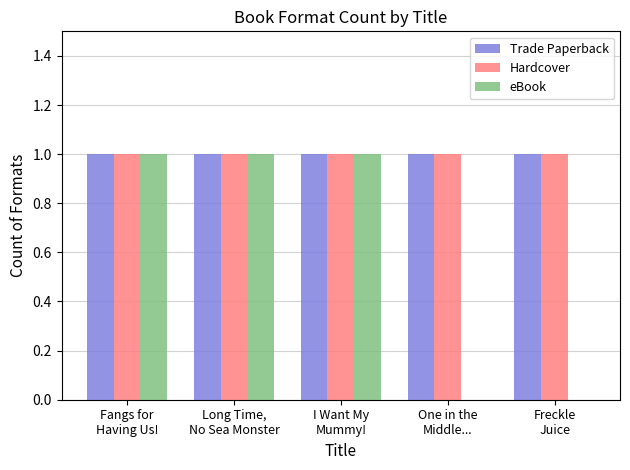

Which series has the largest range (max minus min)?

eBook